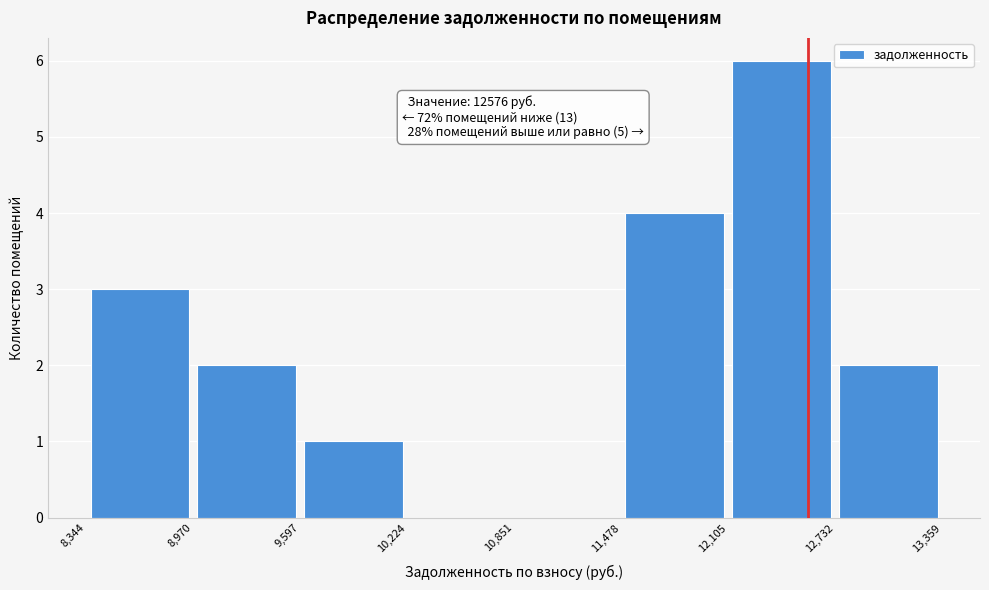

Over which range of the x-axis is the bar tallest?

12,105 to 12,732